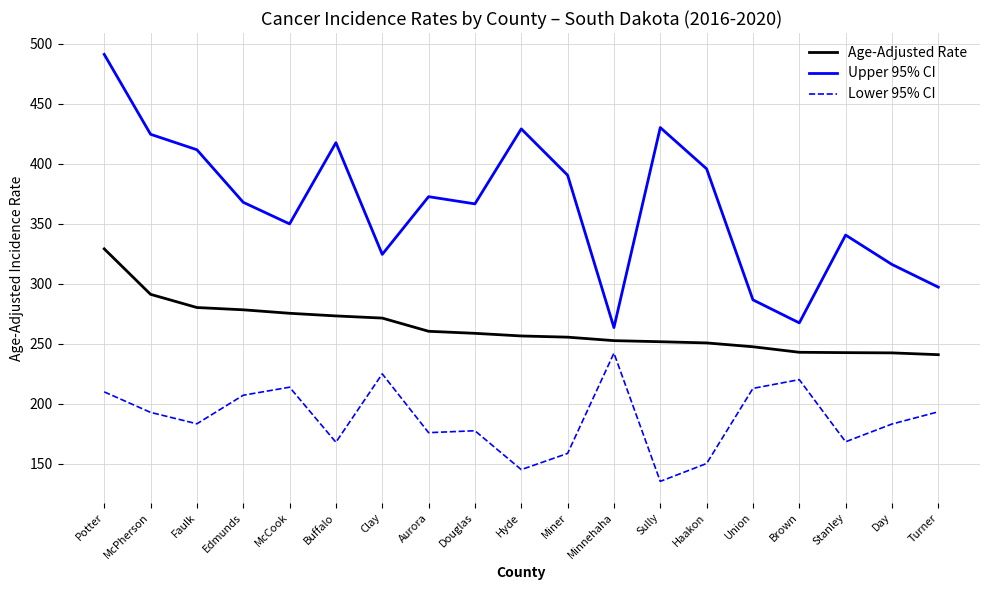

What position from the right is Edmunds?

16